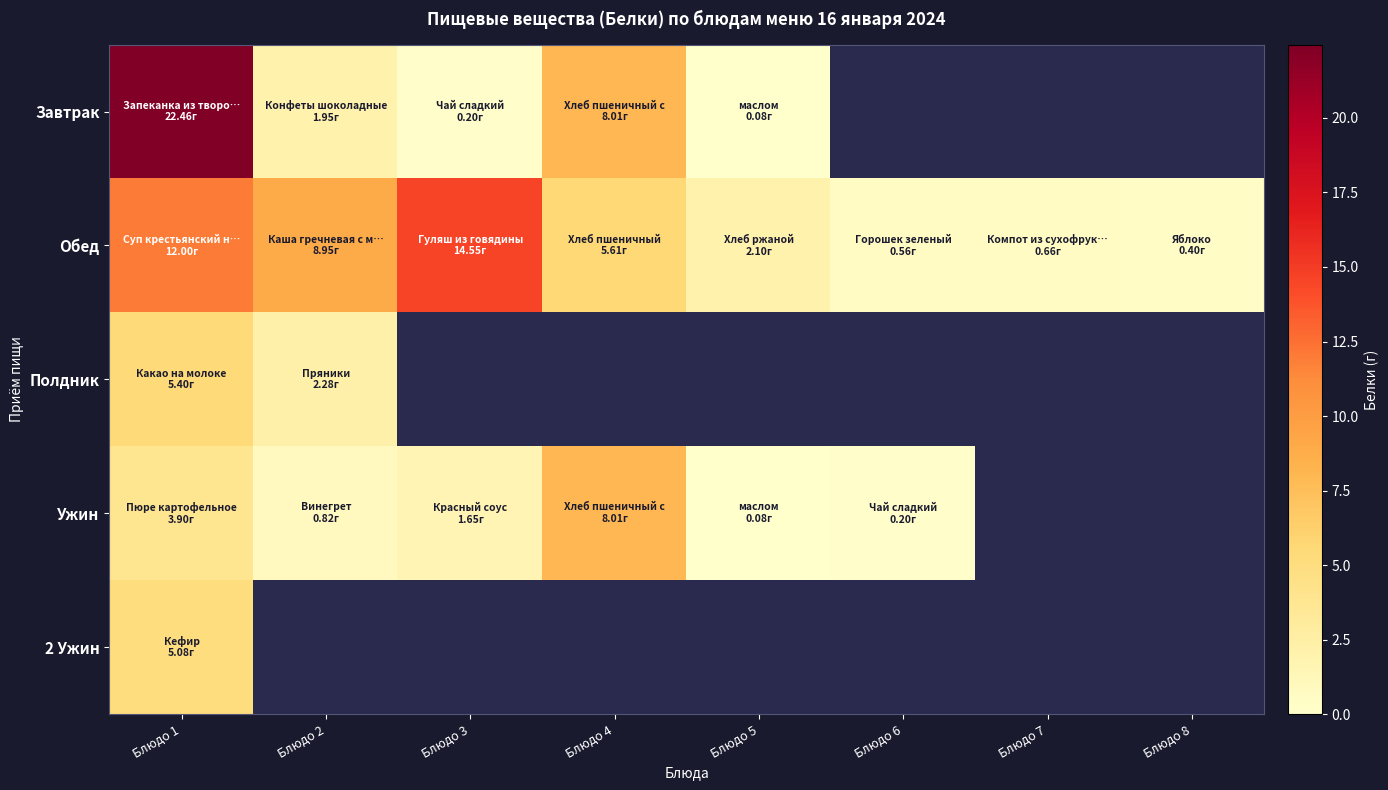

Where is 2 Ужин nearest to the value 5?

Блюдо 1